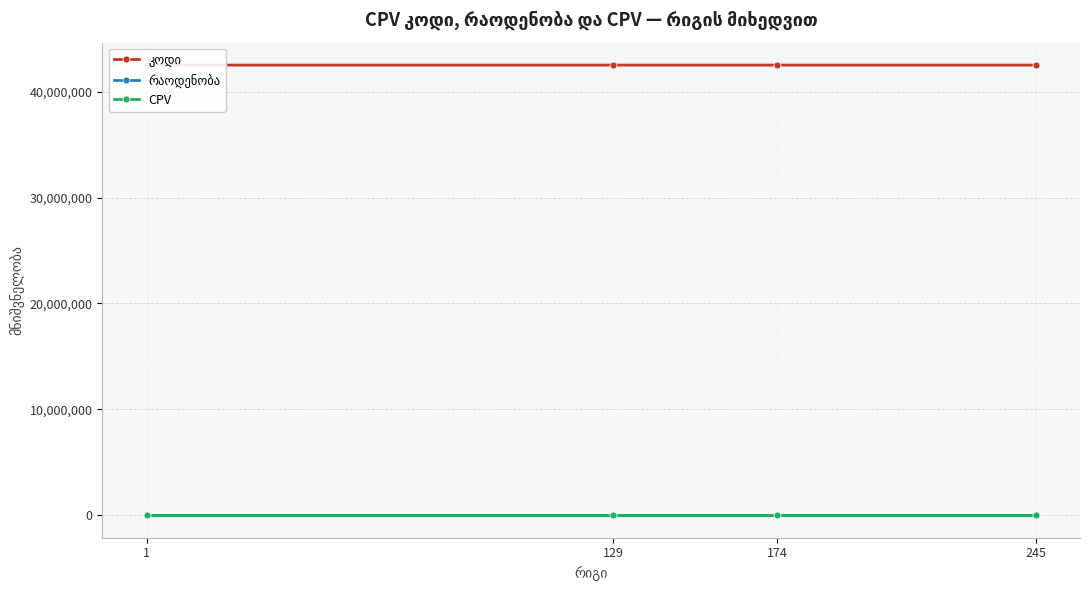

What is the highest value of the CPV series?

425